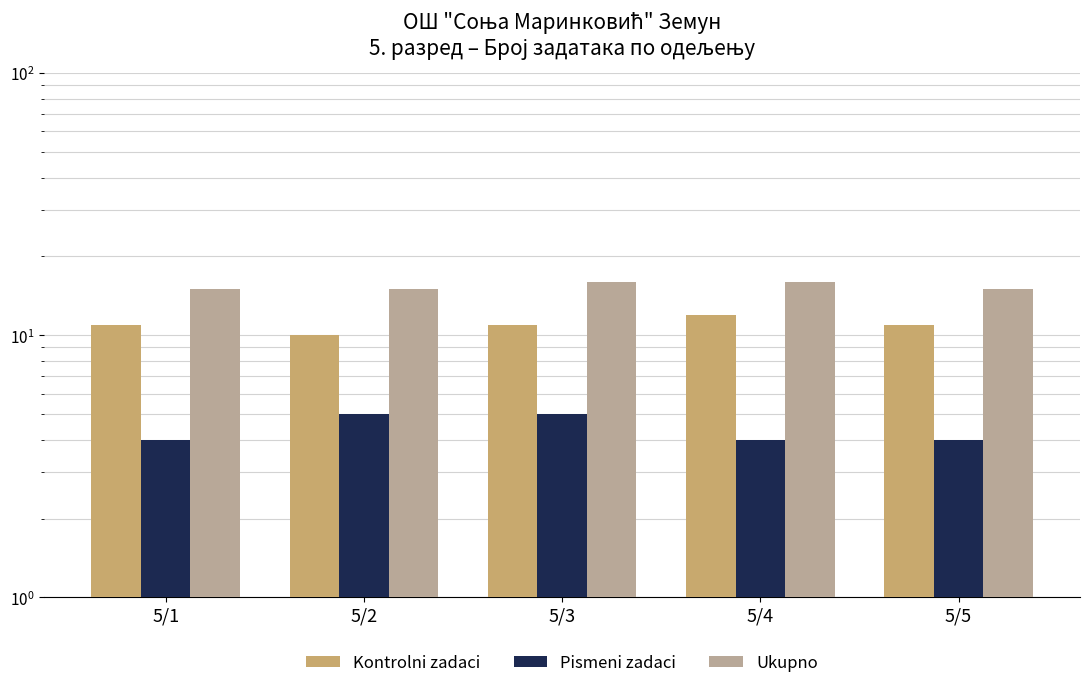

At which label does Ukupno reach its minimum?

5/1